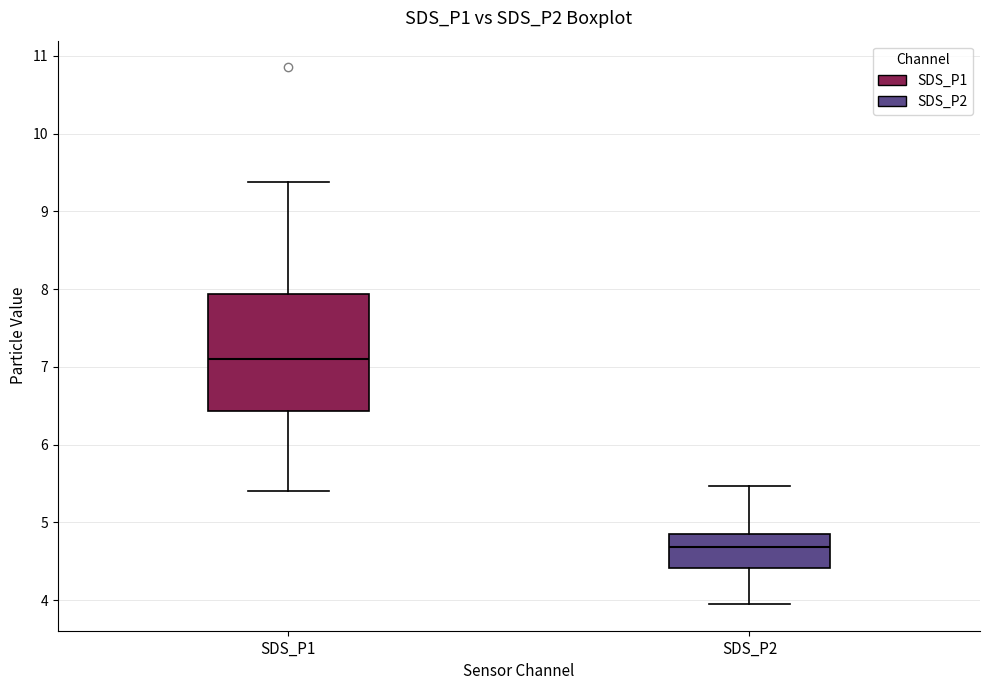

Reading left to right, transcribe this box plot: for each box, give where its median line is, the range the box spans, and where its two whiskers end, as read against the y-axis. The values are not printed on the chart, so give them approximately, as read against the axis.

SDS_P1: median 7.1, box 6.4 to 7.9, whiskers 5.4 to 9.4
SDS_P2: median 4.7, box 4.4 to 4.9, whiskers 4.0 to 5.5